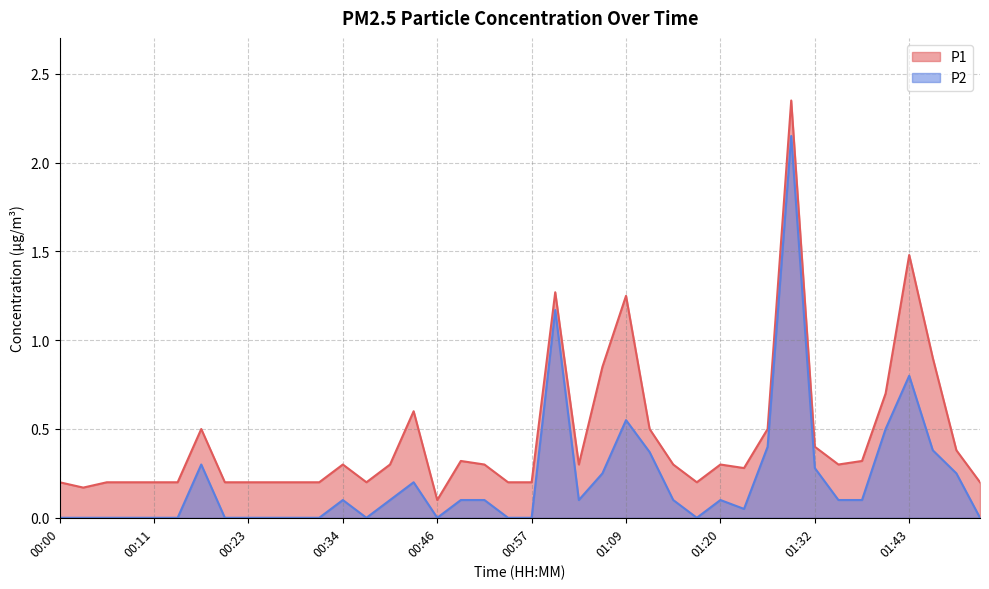

What is the value of the P1 point at the 30th from the left?

0.3